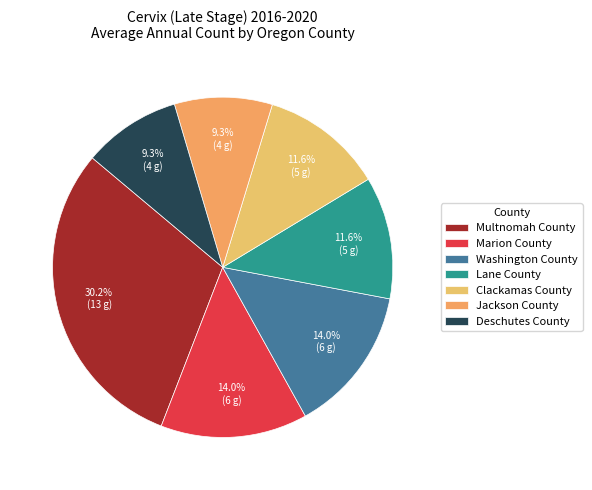

To the nearest percent, what is the average slice percentage?

14%